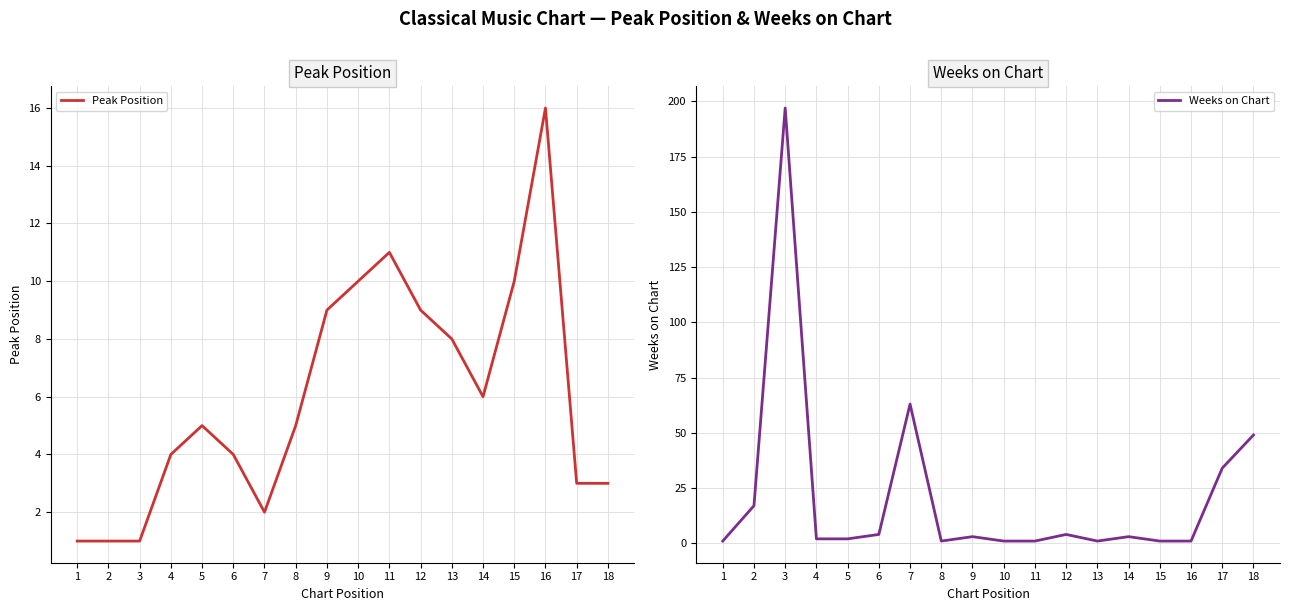

The Peak Position series shows 4 at 18. True or false?

False